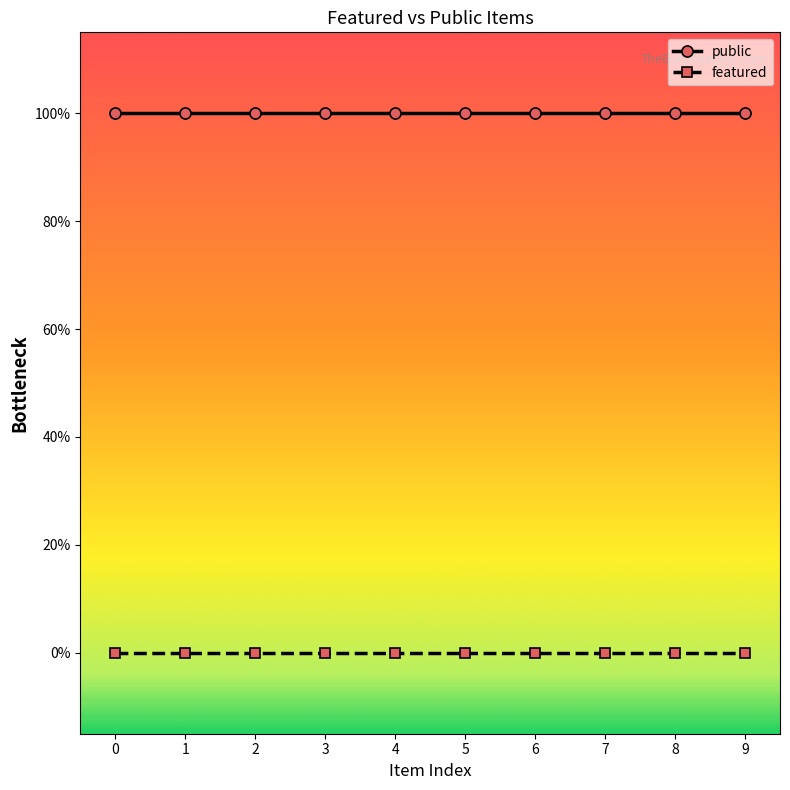

Reading left to right, list all the values displayed in this chart.

public: 1	1	1	1	1	1	1	1	1	1
featured: 0	0	0	0	0	0	0	0	0	0